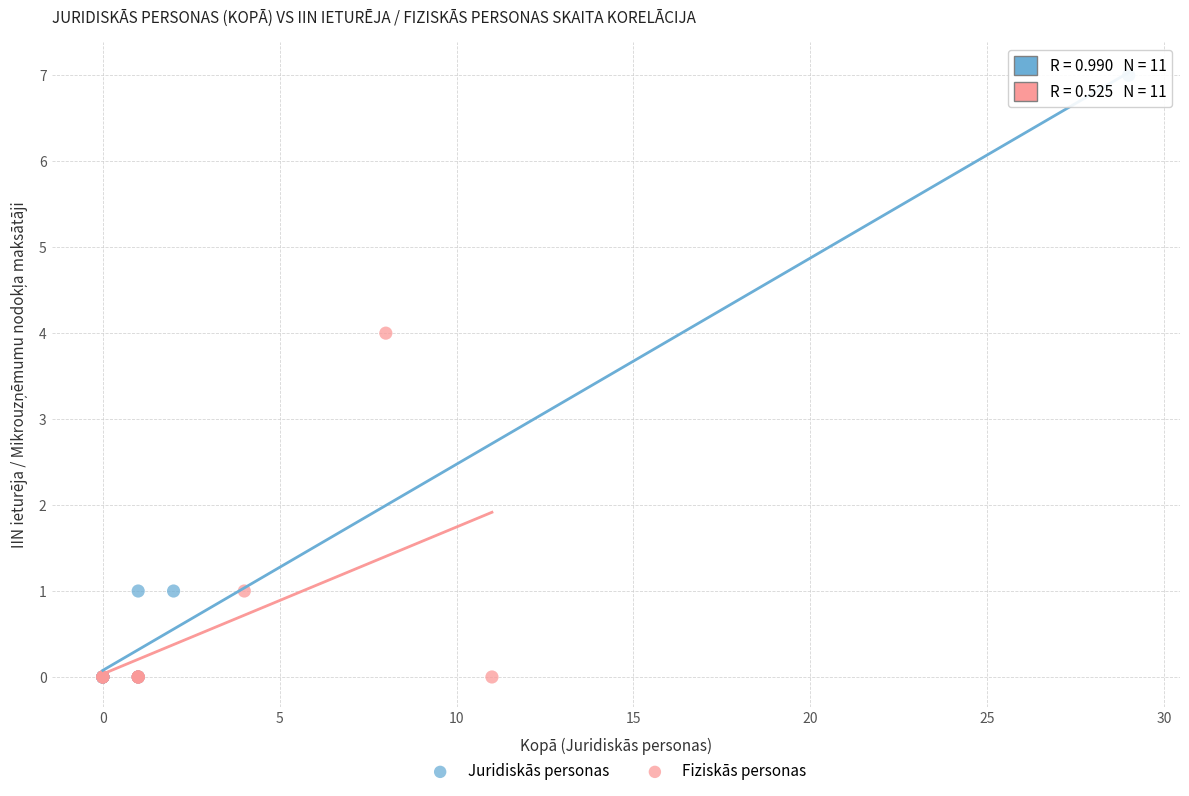

Which series has the largest Y range (max minus min)?

Juridiskās personas